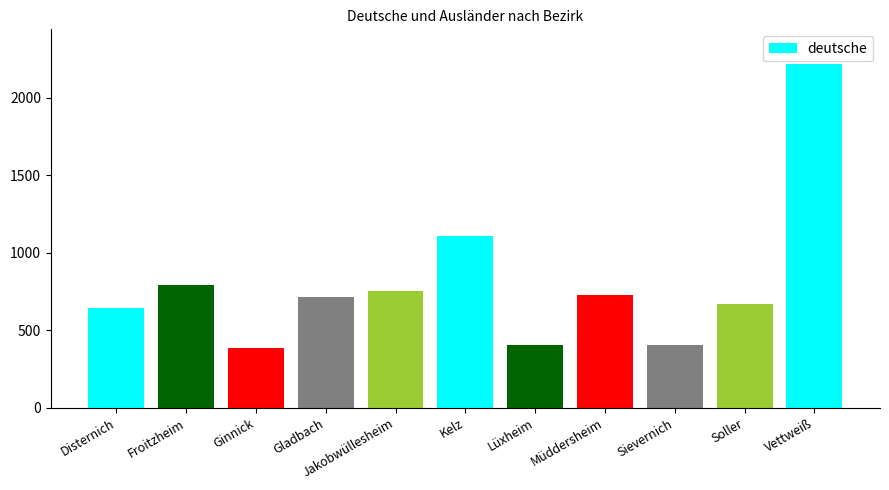

What is the label of the 3rd bar from the right?

Sievernich